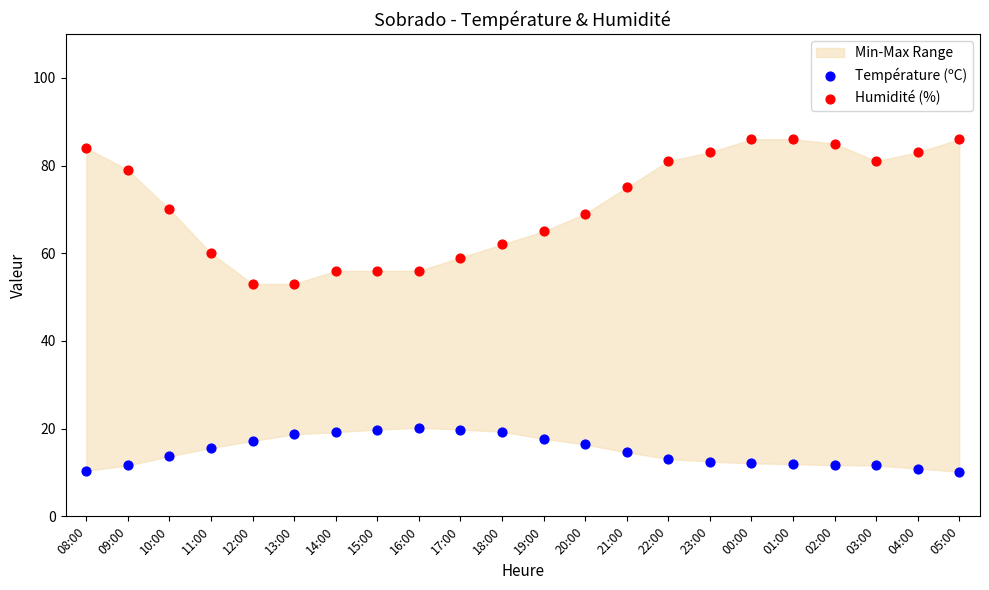

Across all data points, what is the range of Y values (max minus min)?

75.8